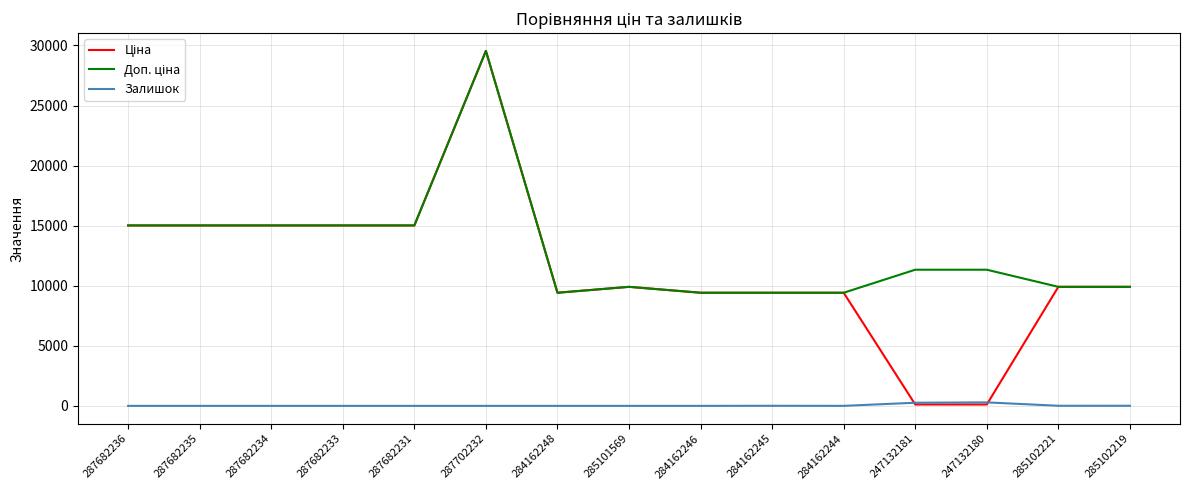

What is the spread (max minus min) of values at 287702232?

29548.9